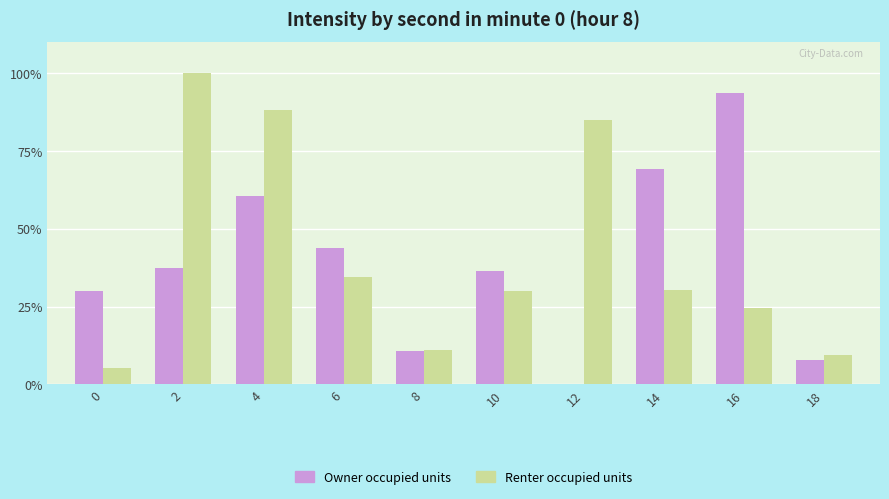

What is the average value of the Owner occupied units series?

39.0